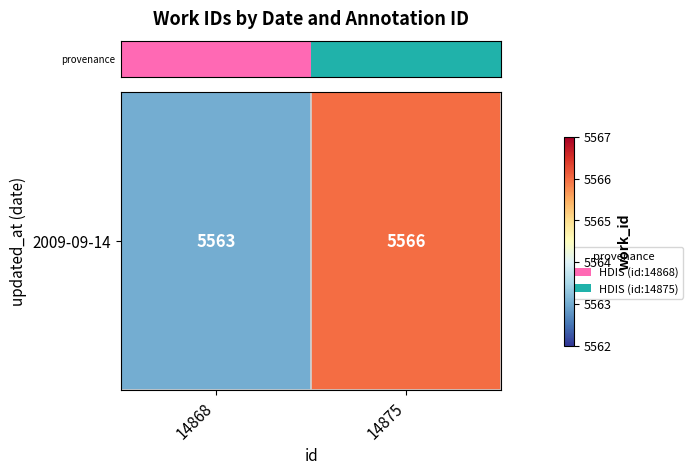

What is the smallest value displayed?

5563